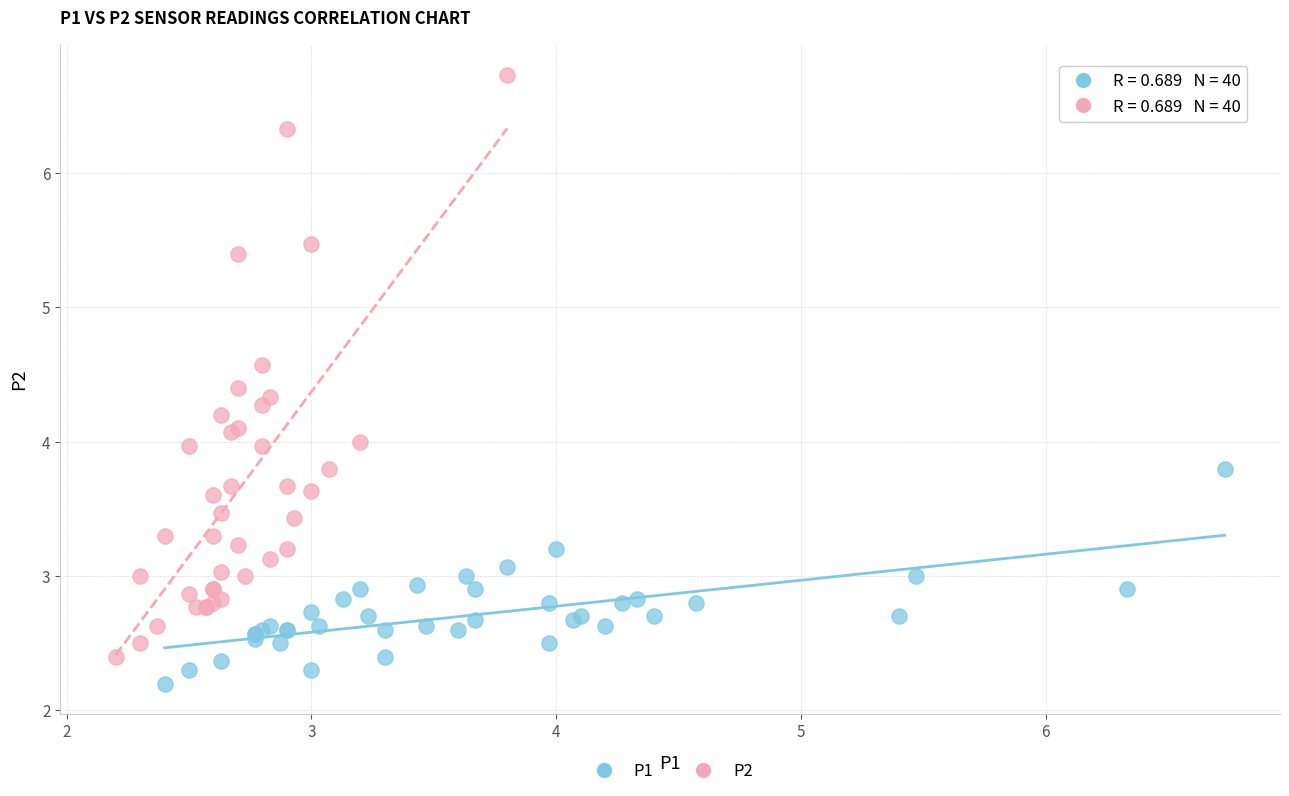

Which series has the largest Y range (max minus min)?

P2